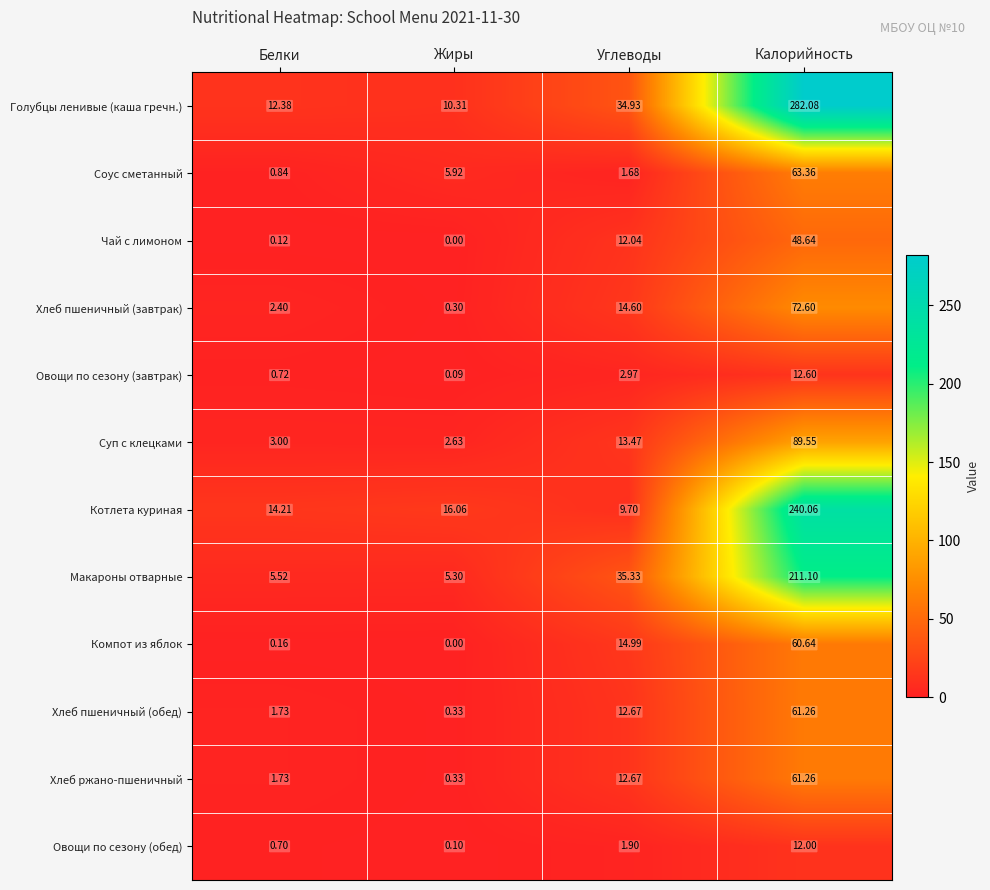

Rank the categories by Голубцы ленивые (каша гречн.) value from highest to lowest.

Калорийность, Углеводы, Белки, Жиры